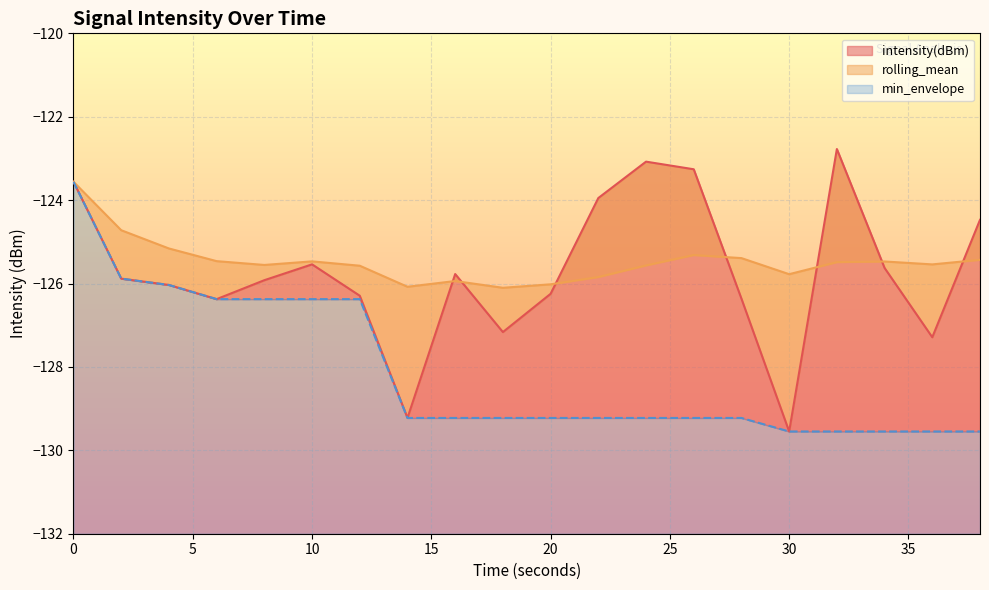

Which series has the largest total across all categories?

rolling_mean